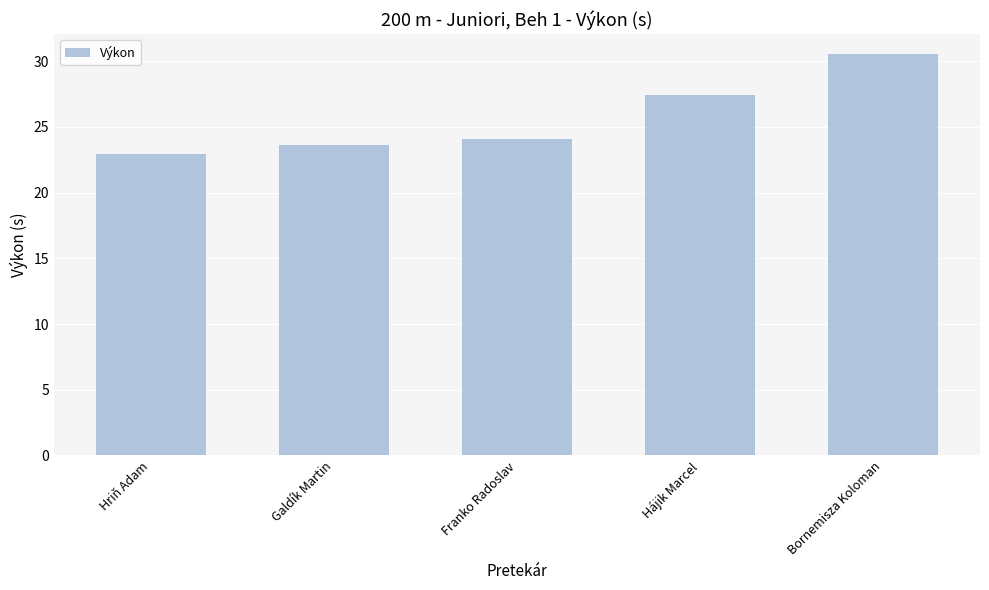

Approximately how many times larger is the value at Bornemisza Koloman compared to Hriň Adam?

1.3